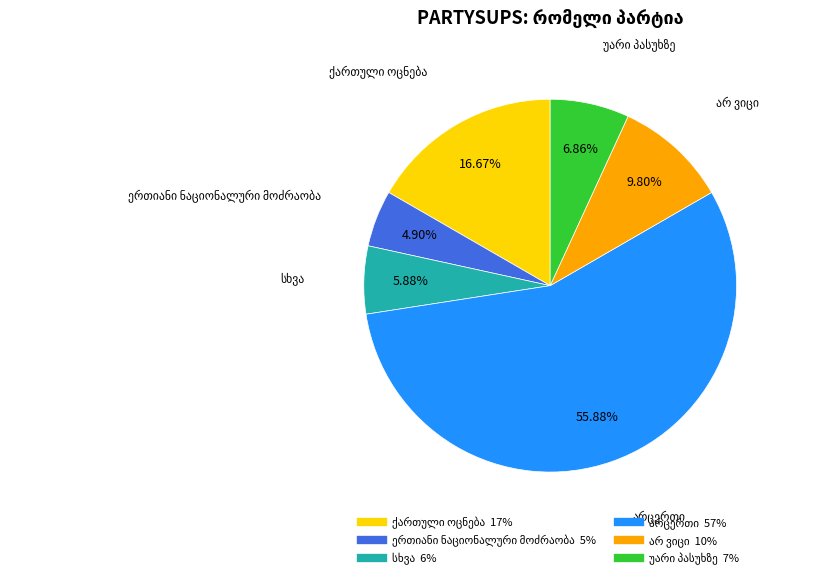

How many segments does this pie chart have?

6